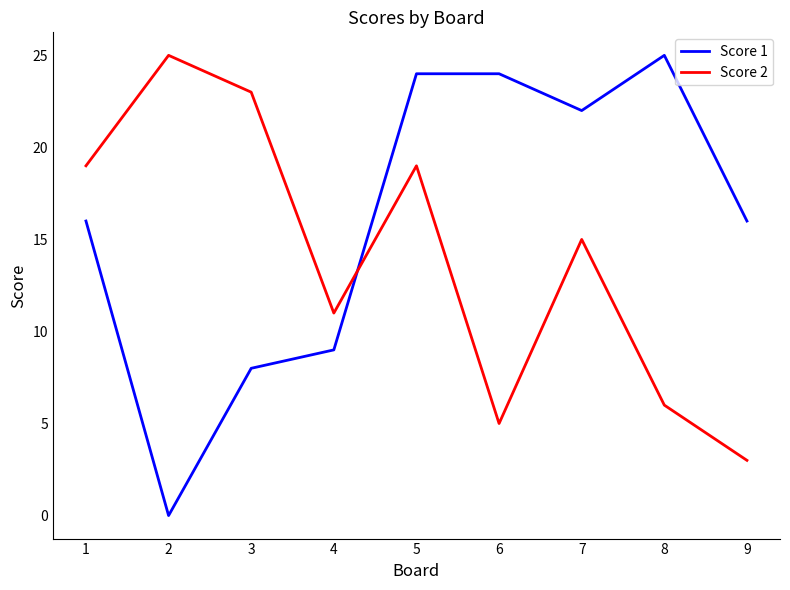

Is it true that Score 1 equals 9 at 4?

True